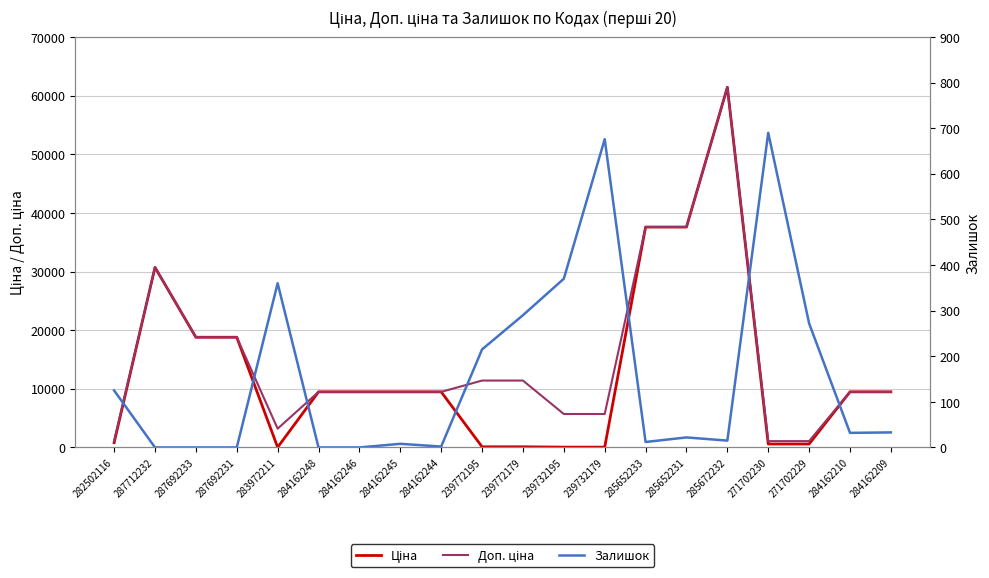

Is it true that Залишок equals 2.0 at 284162244?

True